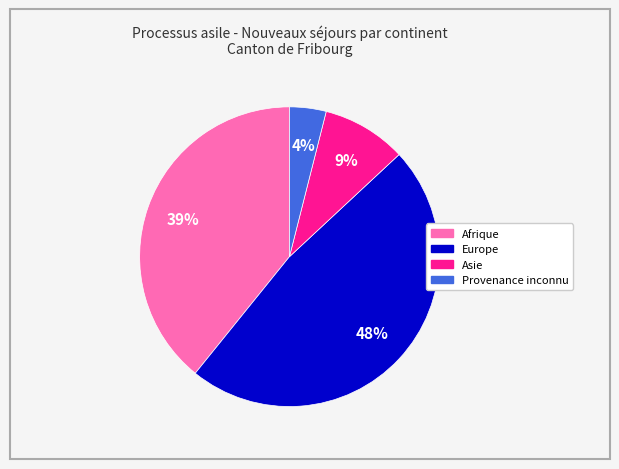

Is there any slice that represents more than half of the pie?

No